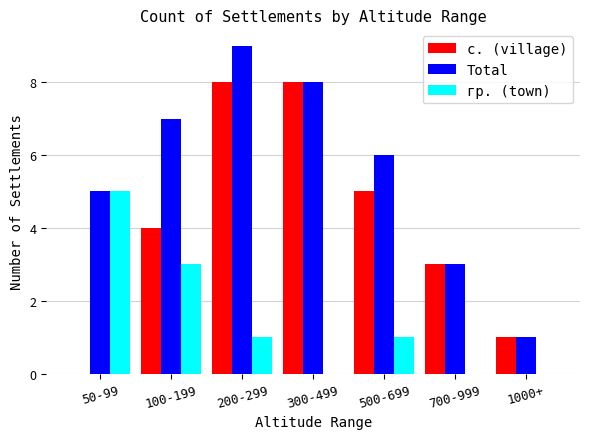

Are the bars horizontal?

No